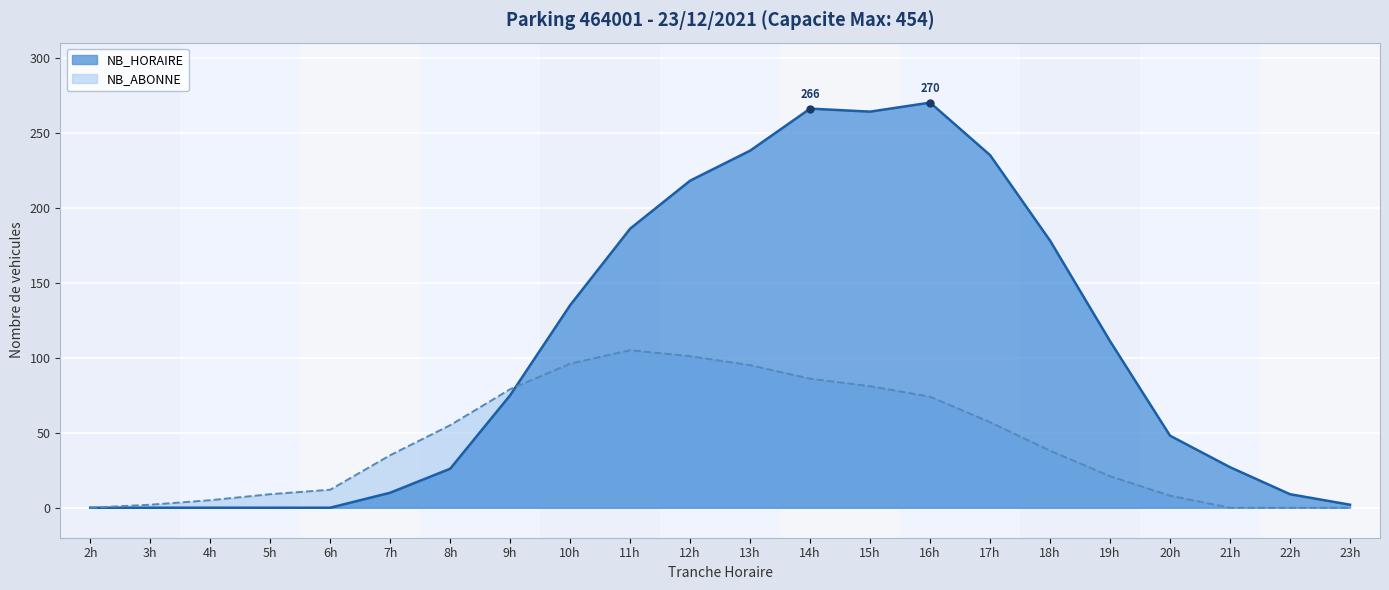

How many distinct data groups are displayed?

2